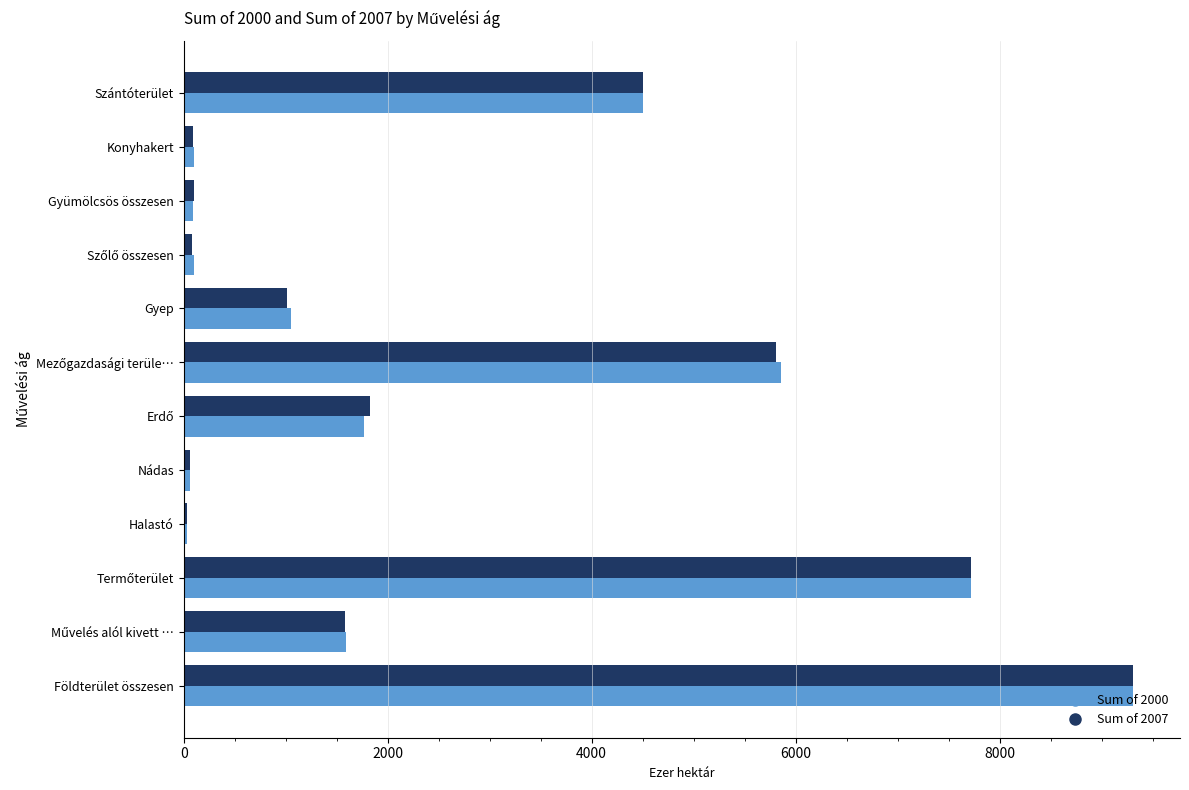

At which category is the sum across all series the highest?

Földterület összesen